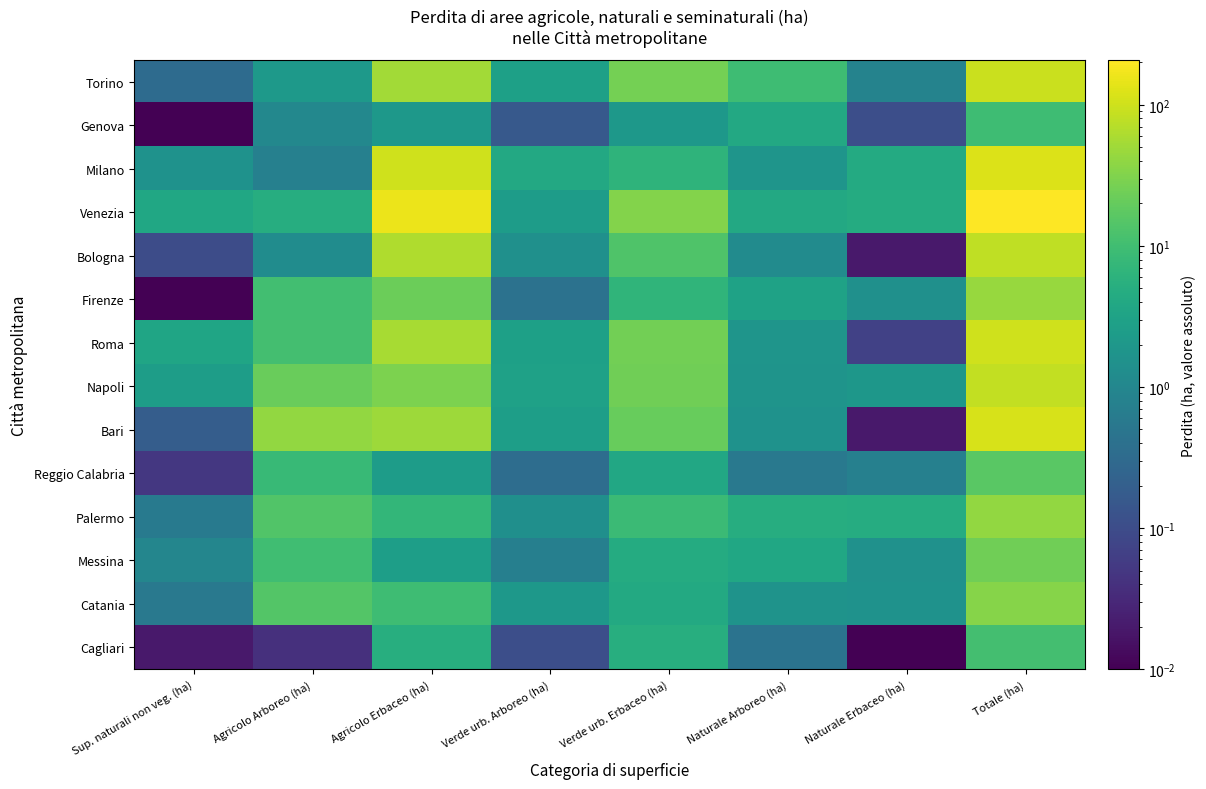

Reading right to left, extract all data points from this chart.

Torino: Totale (ha)=94.3	Naturale Erbaceo (ha)=0.8	Naturale Arboreo (ha)=9.6	Verde urb. Erbaceo (ha)=26.1	Verde urb. Arboreo (ha)=2.8	Agricolo Erbaceo (ha)=52.4	Agricolo Arboreo (ha)=2.1	Sup. naturali non veg. (ha)=0.3
Genova: Totale (ha)=9.4	Naturale Erbaceo (ha)=0.1	Naturale Arboreo (ha)=4.0	Verde urb. Erbaceo (ha)=2.0	Verde urb. Arboreo (ha)=0.2	Agricolo Erbaceo (ha)=2.0	Agricolo Arboreo (ha)=1.0	Sup. naturali non veg. (ha)=0.0
Milano: Totale (ha)=121.0	Naturale Erbaceo (ha)=4.3	Naturale Arboreo (ha)=1.8	Verde urb. Erbaceo (ha)=6.3	Verde urb. Arboreo (ha)=4.1	Agricolo Erbaceo (ha)=102.1	Agricolo Arboreo (ha)=0.8	Sup. naturali non veg. (ha)=1.6
Venezia: Totale (ha)=208.4	Naturale Erbaceo (ha)=4.5	Naturale Arboreo (ha)=4.0	Verde urb. Erbaceo (ha)=32.4	Verde urb. Arboreo (ha)=2.4	Agricolo Erbaceo (ha)=156.3	Agricolo Arboreo (ha)=4.9	Sup. naturali non veg. (ha)=3.8
Bologna: Totale (ha)=80.9	Naturale Erbaceo (ha)=0.0	Naturale Arboreo (ha)=1.2	Verde urb. Erbaceo (ha)=13.6	Verde urb. Arboreo (ha)=1.5	Agricolo Erbaceo (ha)=63.2	Agricolo Arboreo (ha)=1.2	Sup. naturali non veg. (ha)=0.1
Firenze: Totale (ha)=44.1	Naturale Erbaceo (ha)=1.5	Naturale Arboreo (ha)=3.1	Verde urb. Erbaceo (ha)=6.7	Verde urb. Arboreo (ha)=0.4	Agricolo Erbaceo (ha)=22.1	Agricolo Arboreo (ha)=10.3	Sup. naturali non veg. (ha)=0.0
Roma: Totale (ha)=101.8	Naturale Erbaceo (ha)=0.1	Naturale Arboreo (ha)=1.8	Verde urb. Erbaceo (ha)=25.0	Verde urb. Arboreo (ha)=2.9	Agricolo Erbaceo (ha)=57.8	Agricolo Arboreo (ha)=10.8	Sup. naturali non veg. (ha)=3.5
Napoli: Totale (ha)=83.9	Naturale Erbaceo (ha)=1.9	Naturale Arboreo (ha)=1.7	Verde urb. Erbaceo (ha)=23.9	Verde urb. Arboreo (ha)=3.0	Agricolo Erbaceo (ha)=29.3	Agricolo Arboreo (ha)=21.5	Sup. naturali non veg. (ha)=2.6
Bari: Totale (ha)=114.7	Naturale Erbaceo (ha)=0.0	Naturale Arboreo (ha)=1.6	Verde urb. Erbaceo (ha)=20.4	Verde urb. Arboreo (ha)=2.6	Agricolo Erbaceo (ha)=48.6	Agricolo Arboreo (ha)=41.2	Sup. naturali non veg. (ha)=0.2
Reggio Calabria: Totale (ha)=16.2	Naturale Erbaceo (ha)=0.8	Naturale Arboreo (ha)=0.6	Verde urb. Erbaceo (ha)=4.0	Verde urb. Arboreo (ha)=0.3	Agricolo Erbaceo (ha)=2.4	Agricolo Arboreo (ha)=8.0	Sup. naturali non veg. (ha)=0.0
Palermo: Totale (ha)=41.3	Naturale Erbaceo (ha)=4.8	Naturale Arboreo (ha)=4.9	Verde urb. Erbaceo (ha)=8.7	Verde urb. Arboreo (ha)=1.4	Agricolo Erbaceo (ha)=7.1	Agricolo Arboreo (ha)=13.8	Sup. naturali non veg. (ha)=0.6
Messina: Totale (ha)=24.2	Naturale Erbaceo (ha)=1.5	Naturale Arboreo (ha)=3.8	Verde urb. Erbaceo (ha)=4.6	Verde urb. Arboreo (ha)=0.7	Agricolo Erbaceo (ha)=2.6	Agricolo Arboreo (ha)=9.9	Sup. naturali non veg. (ha)=1.0
Catania: Totale (ha)=34.0	Naturale Erbaceo (ha)=1.6	Naturale Arboreo (ha)=1.6	Verde urb. Erbaceo (ha)=4.2	Verde urb. Arboreo (ha)=2.0	Agricolo Erbaceo (ha)=9.5	Agricolo Arboreo (ha)=14.5	Sup. naturali non veg. (ha)=0.6
Cagliari: Totale (ha)=10.7	Naturale Erbaceo (ha)=0.0	Naturale Arboreo (ha)=0.4	Verde urb. Erbaceo (ha)=5.0	Verde urb. Arboreo (ha)=0.1	Agricolo Erbaceo (ha)=5.0	Agricolo Arboreo (ha)=0.0	Sup. naturali non veg. (ha)=0.0